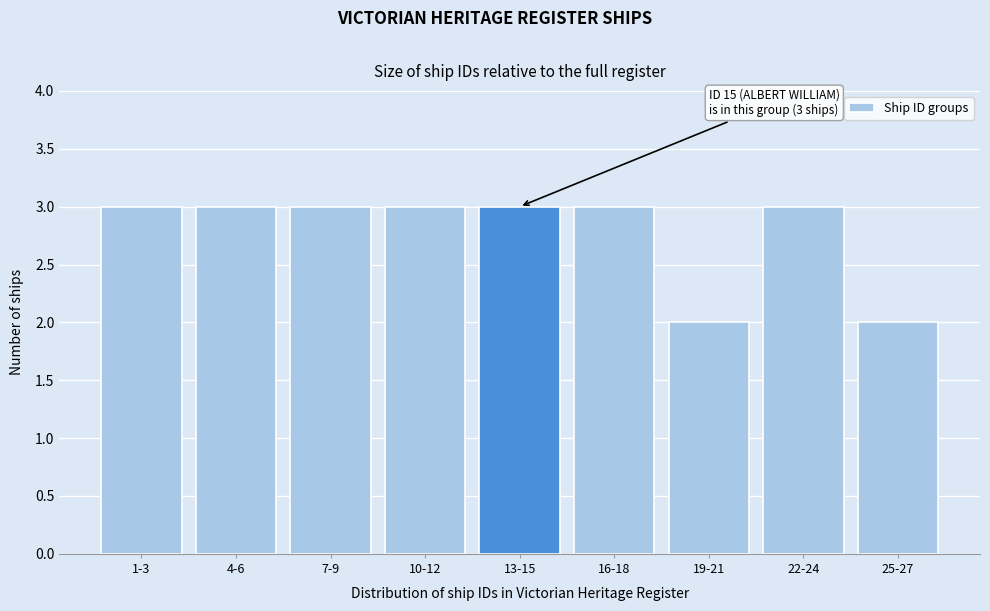

Reading left to right, extract all data points from this chart.

1-3=3	4-6=3	7-9=3	10-12=3	13-15=3	16-18=3	19-21=2	22-24=3	25-27=2